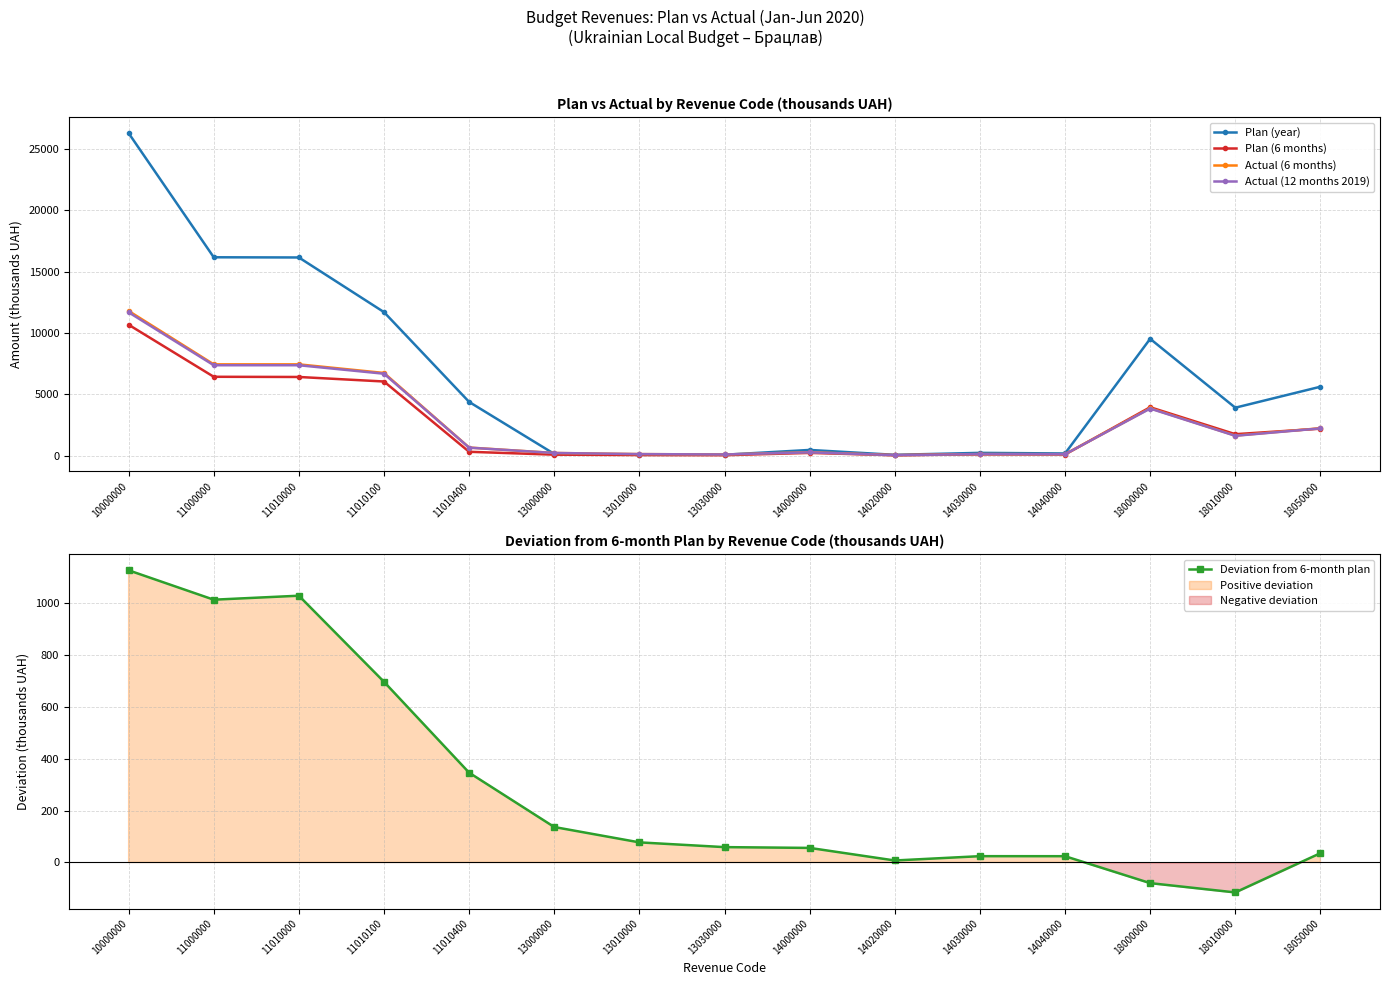

In Actual (12 months 2019), how many points are lower than both neighbors (excluding endpoints)?

4